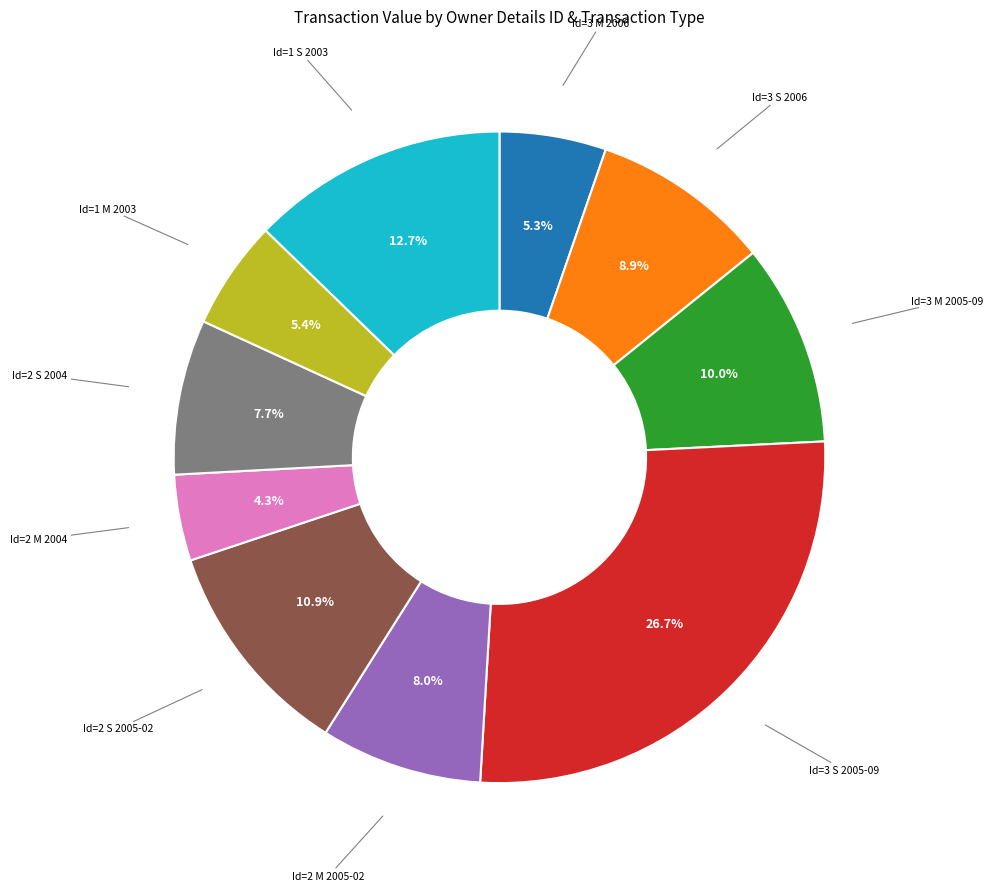

Does any single category account for the majority?

No